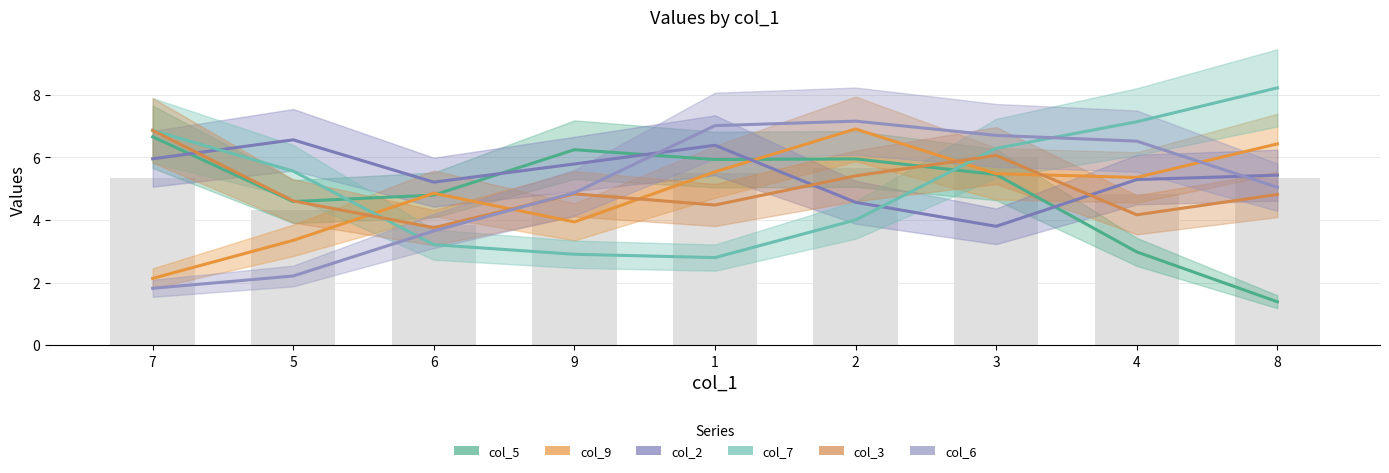

What is the value of the col_9 bar at the 3rd from the left?

4.9